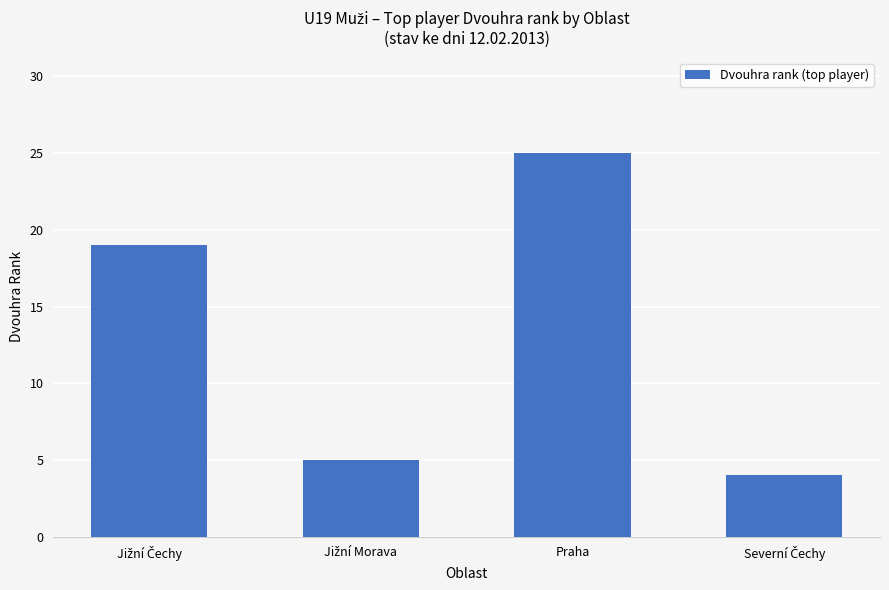

What is the average value?

13